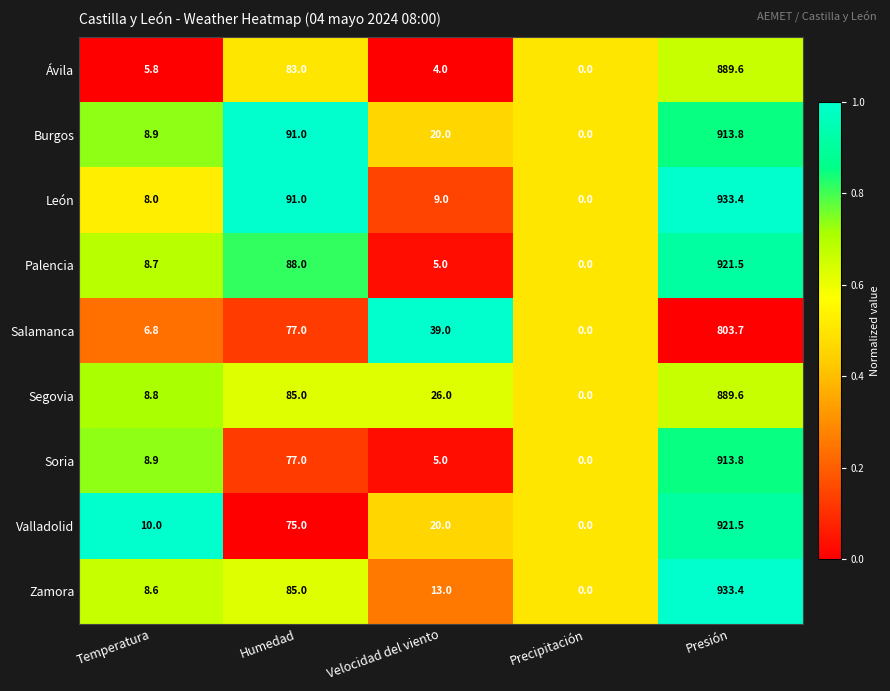

What is the spread (max minus min) of values at Velocidad del viento?

35.0